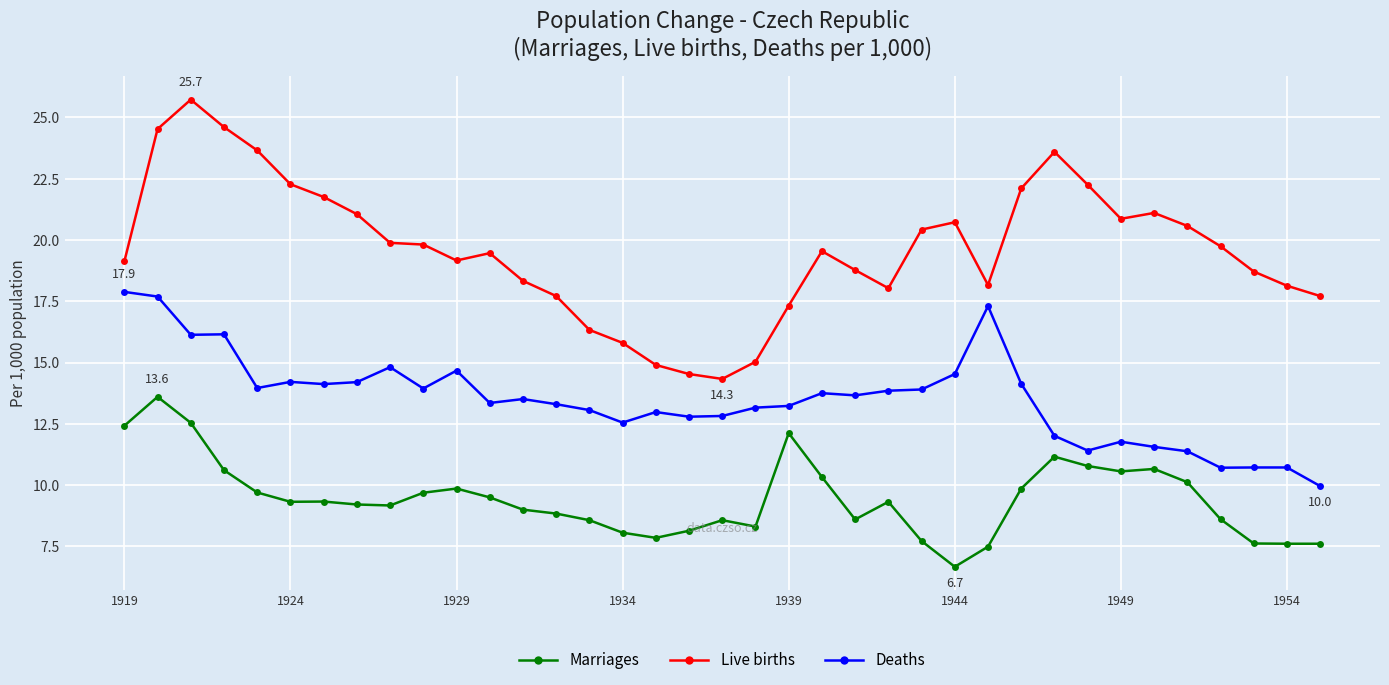

What is the difference between the maximum and minimum values in the Marriages series?

6.9